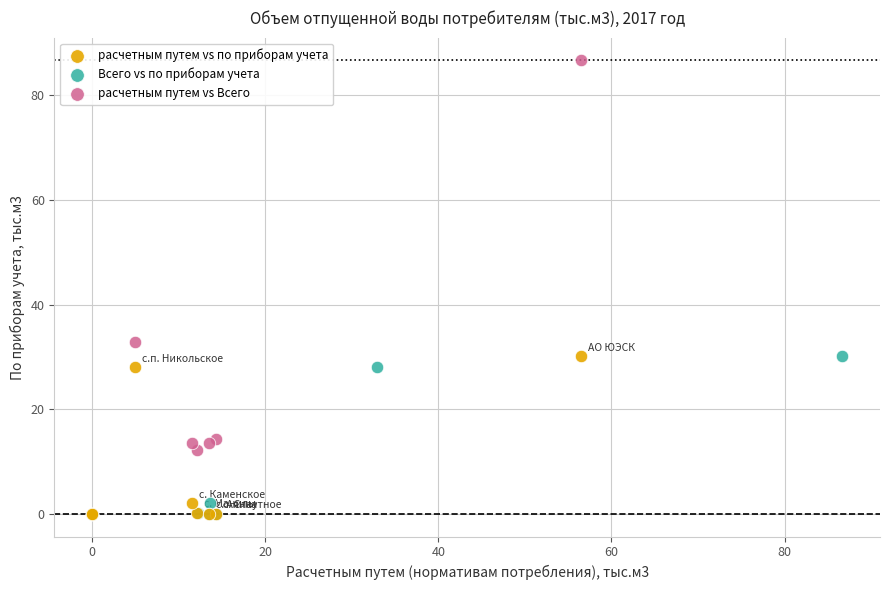

Which series has the widest spread of Y values?

расчетным путем vs Всего